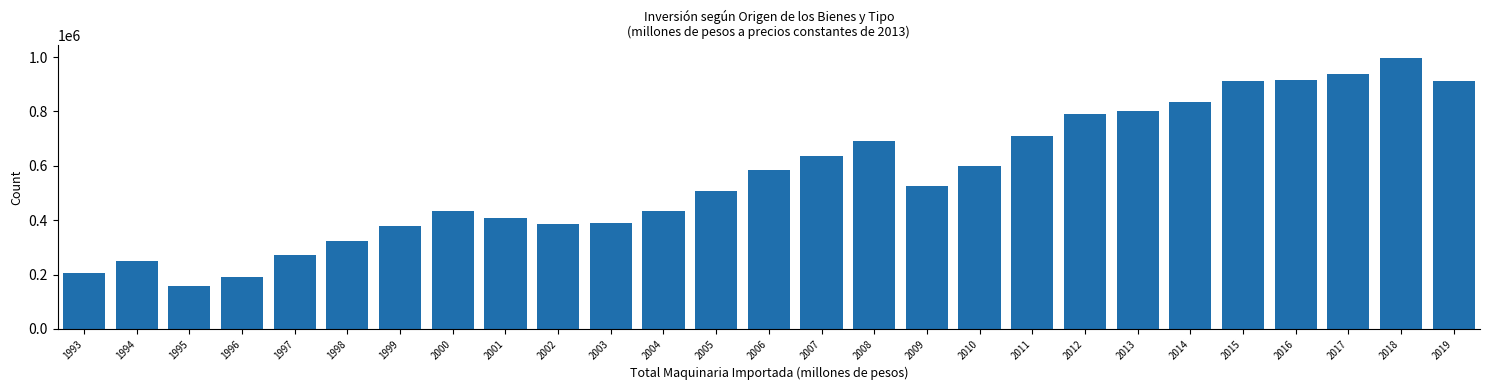

Which has a higher value, 1995 or 2000?

2000